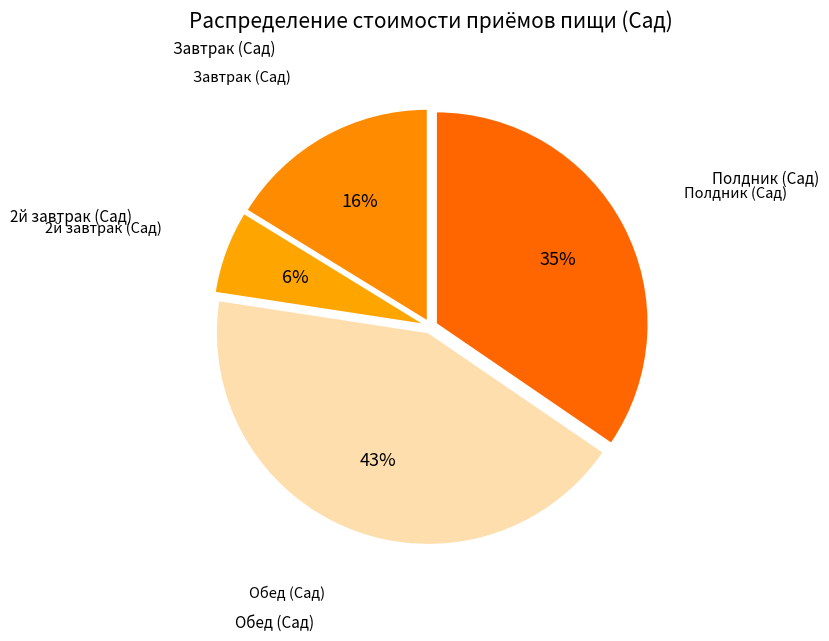

How many segments does this pie chart have?

4